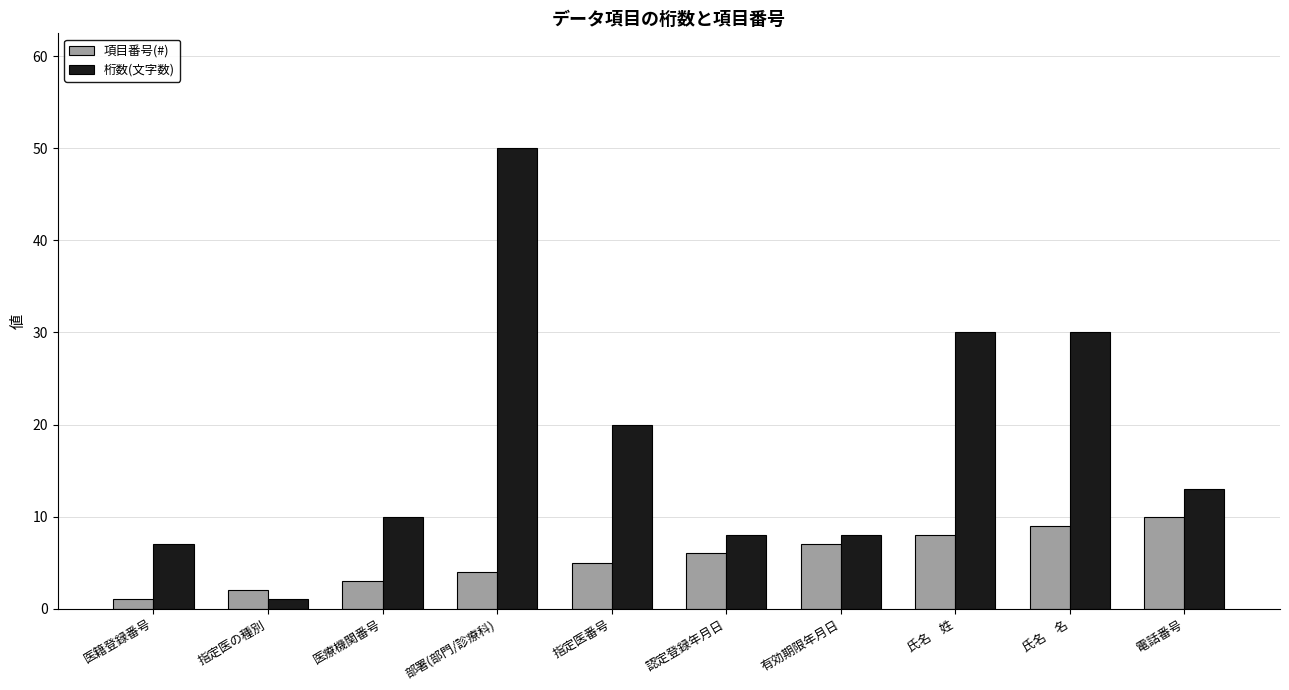

What is the label of the 6th bar from the right?

指定医番号